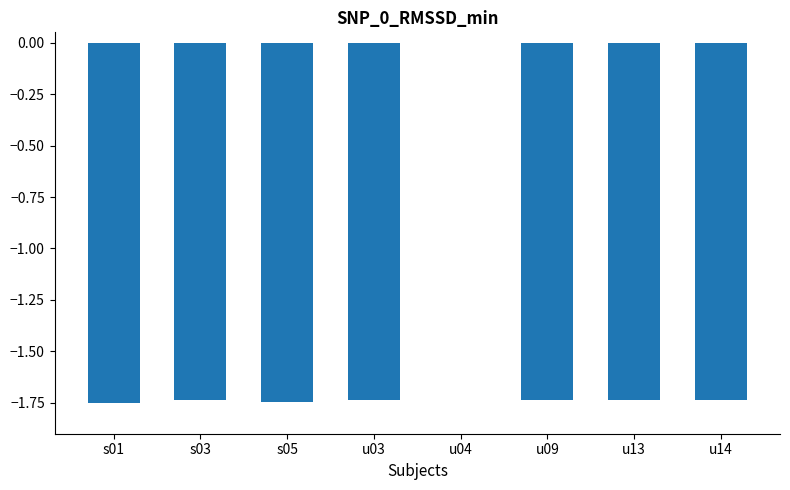

What is the sum of all values?

-12.2